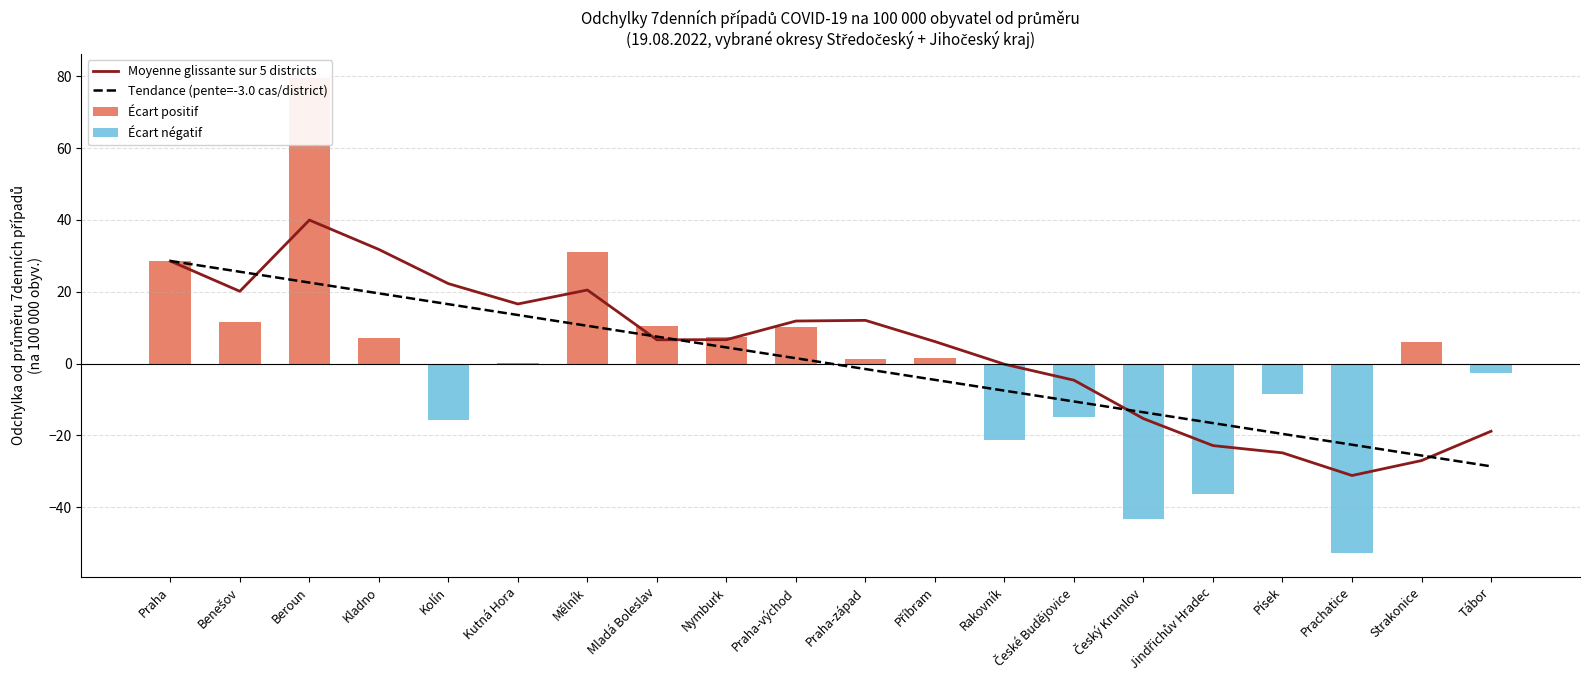

Rank the series by their average value, from highest to lowest.

Écart positif, Moyenne glissante sur 5 districts, Tendance (pente=-3.0 cas/district), Écart négatif